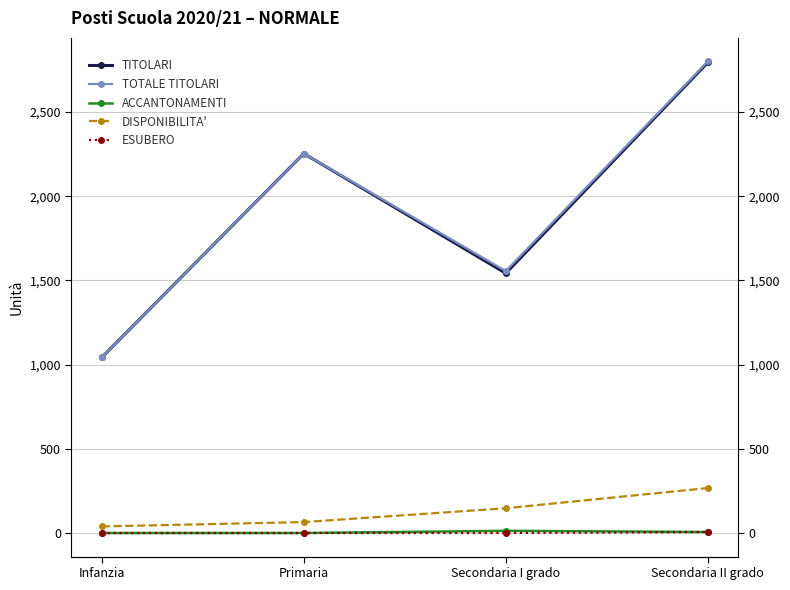

True or false: ESUBERO has a value of 0 at Primaria.

True